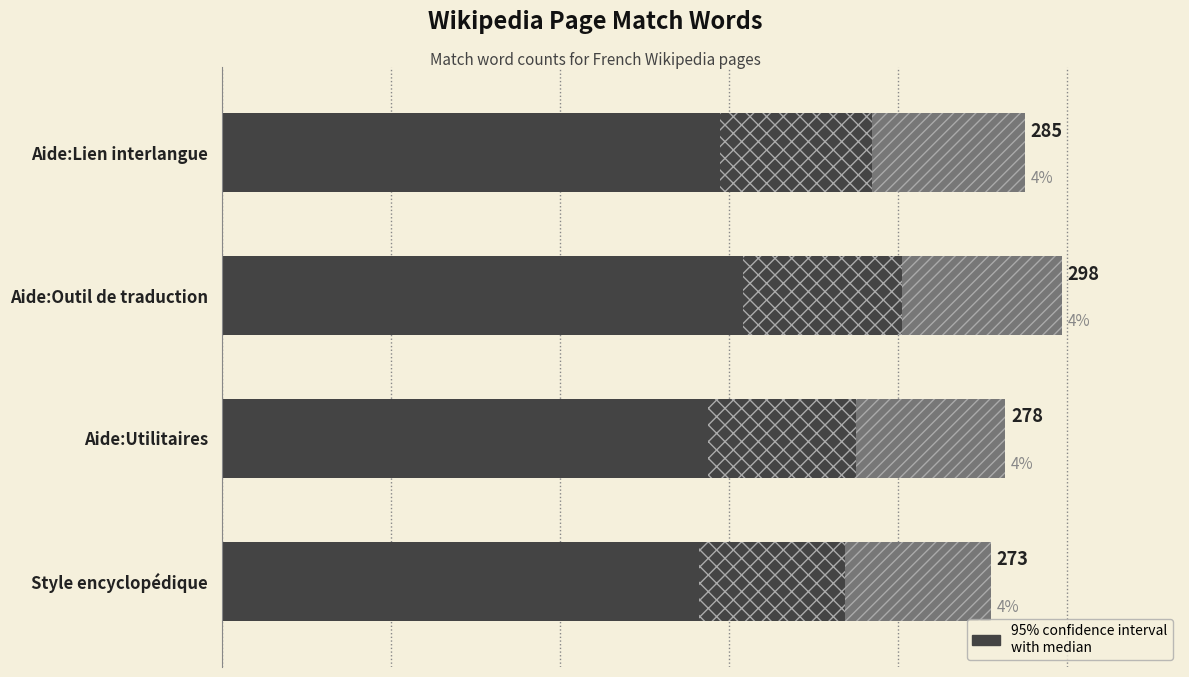

The value at Aide:Lien interlangue is 73.8. True or false?

False